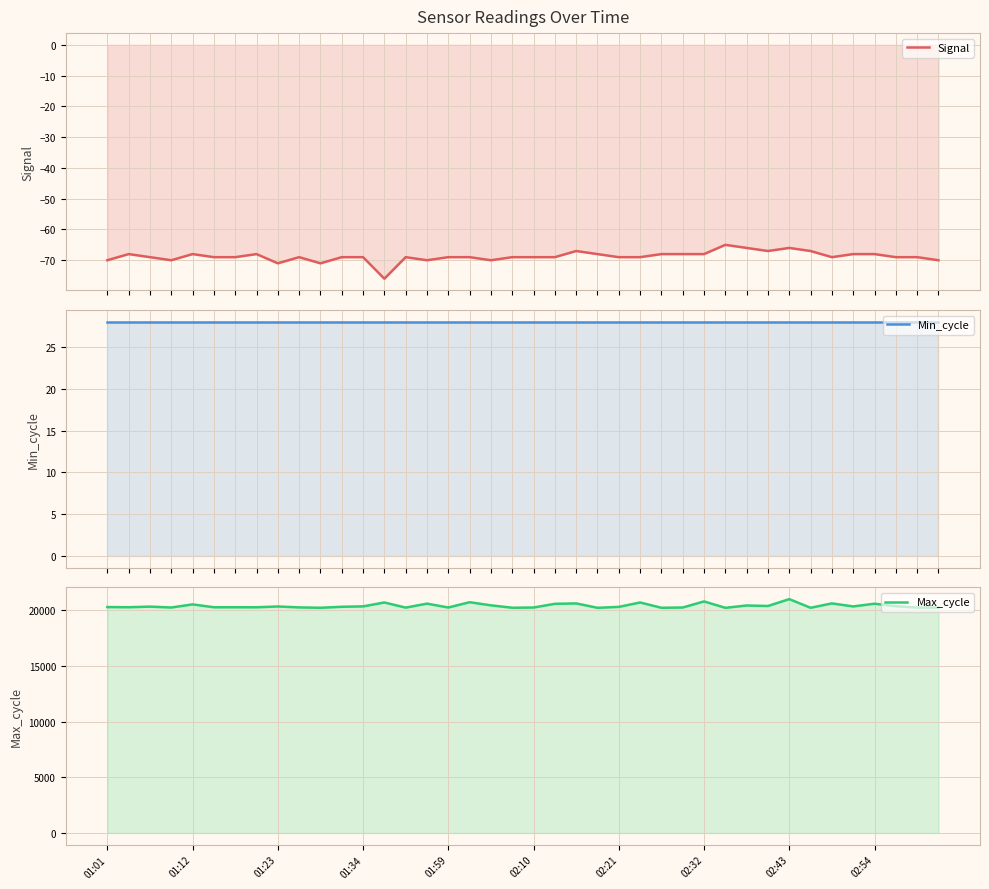

List the series in order of their peak value, lowest first.

Signal, Min_cycle, Max_cycle